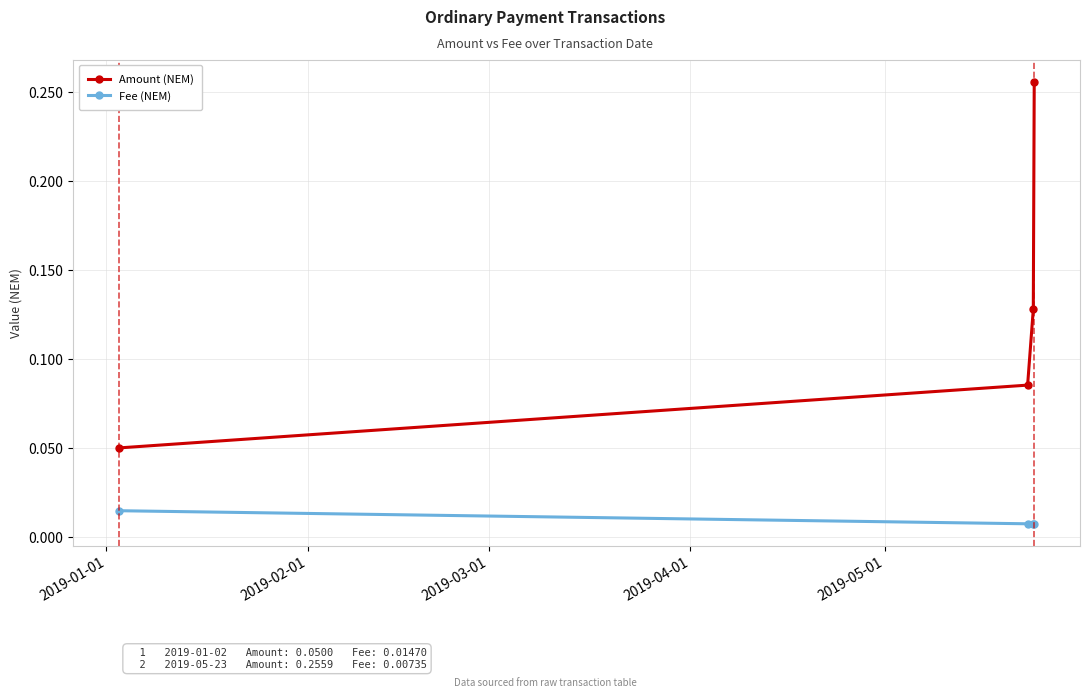

Rank the series by their average value, from highest to lowest.

Amount (NEM), Fee (NEM)